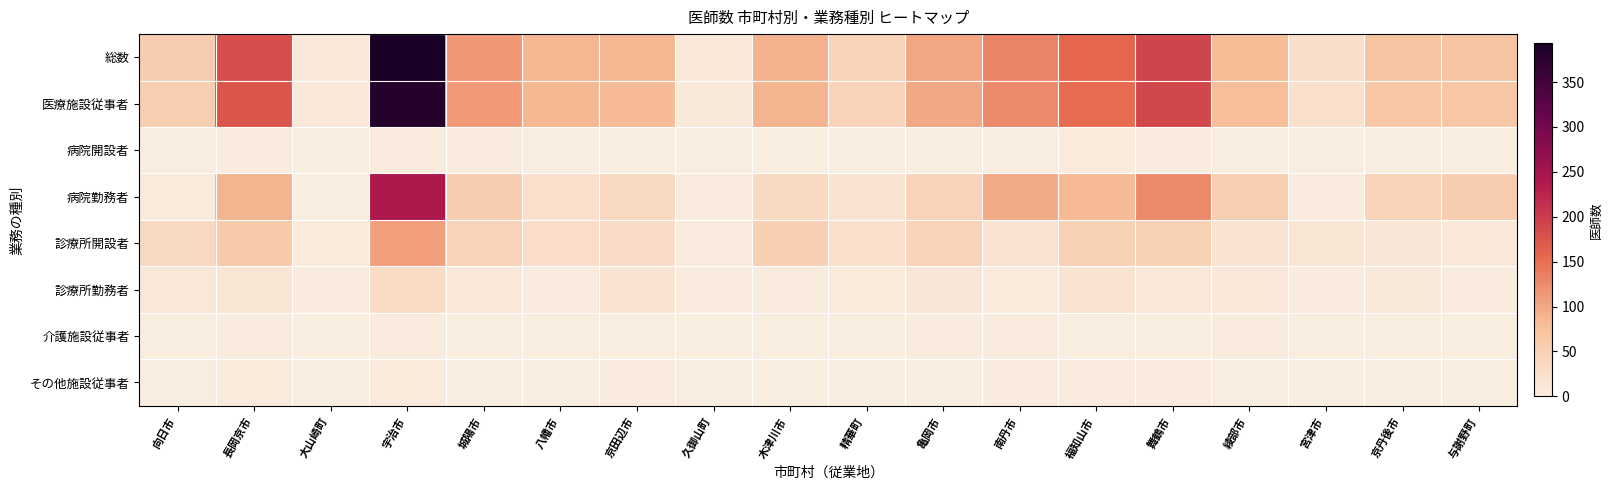

Which series has the largest total across all categories?

総数